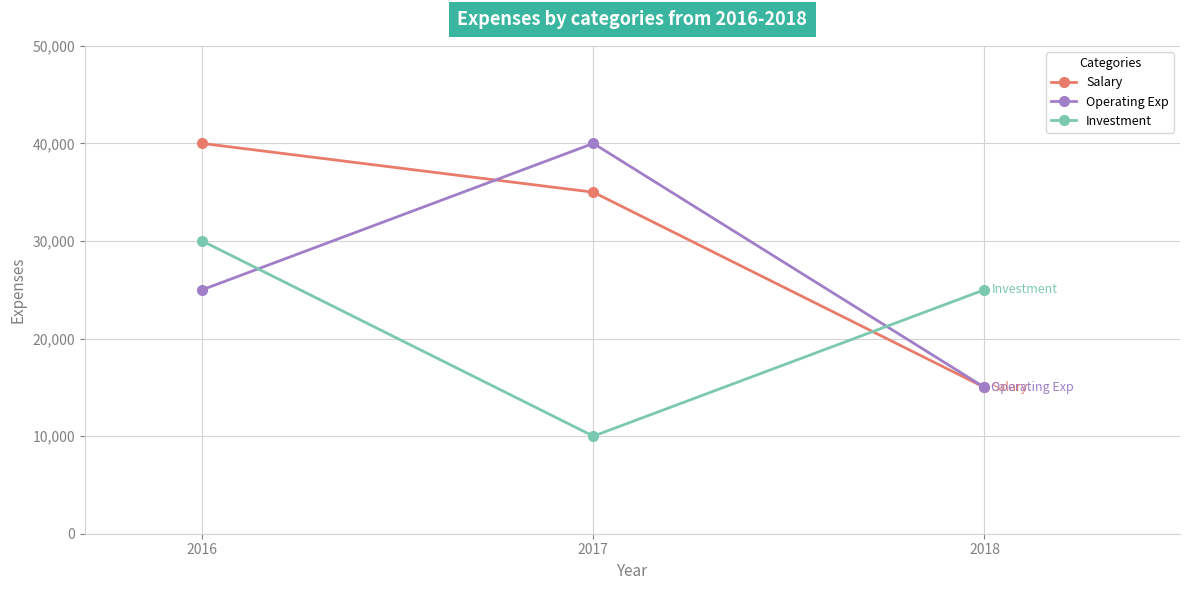

Rank the series by their average value, from lowest to highest.

Investment, Operating Exp, Salary